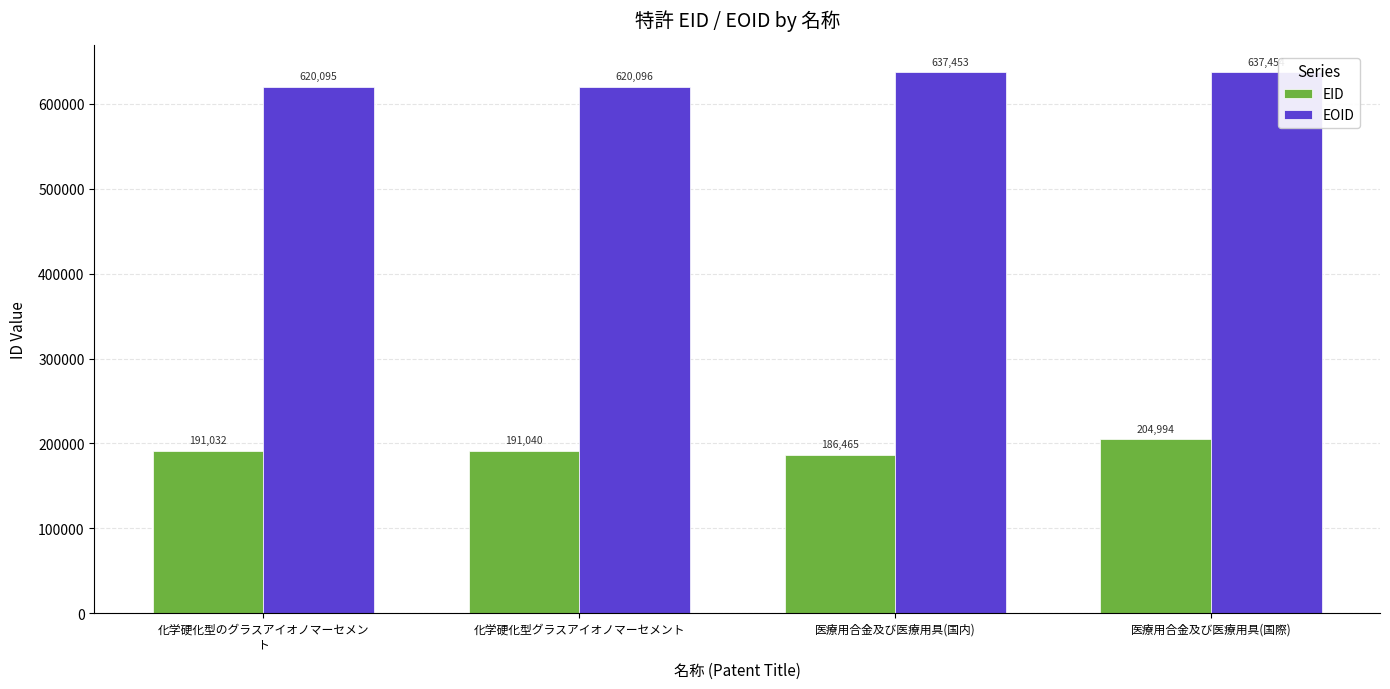

What are all the series names shown in the legend?

EID, EOID